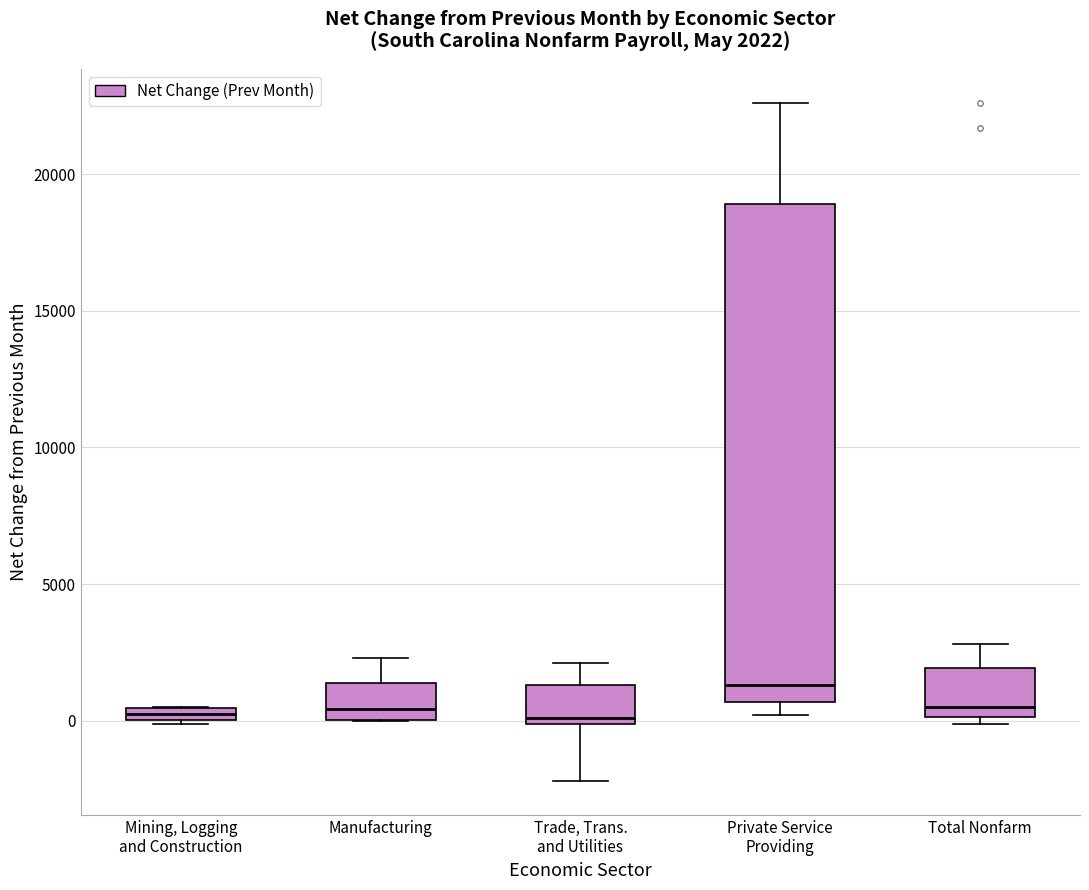

Comparing the boxes themselves (not the whiskers), which one is the tallest?

Private Service Providing